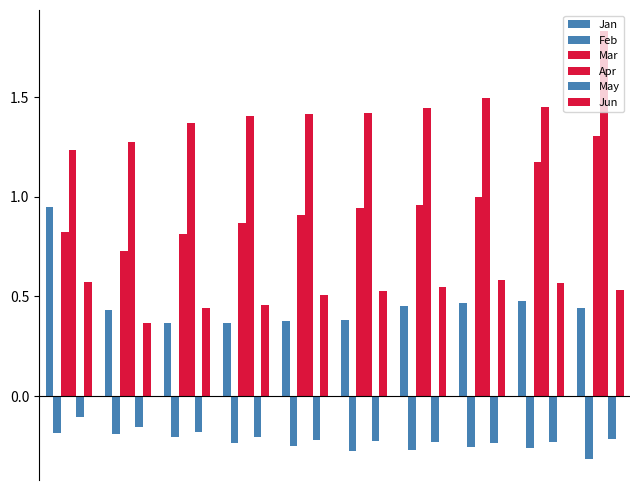

How many bars are there in total?

60